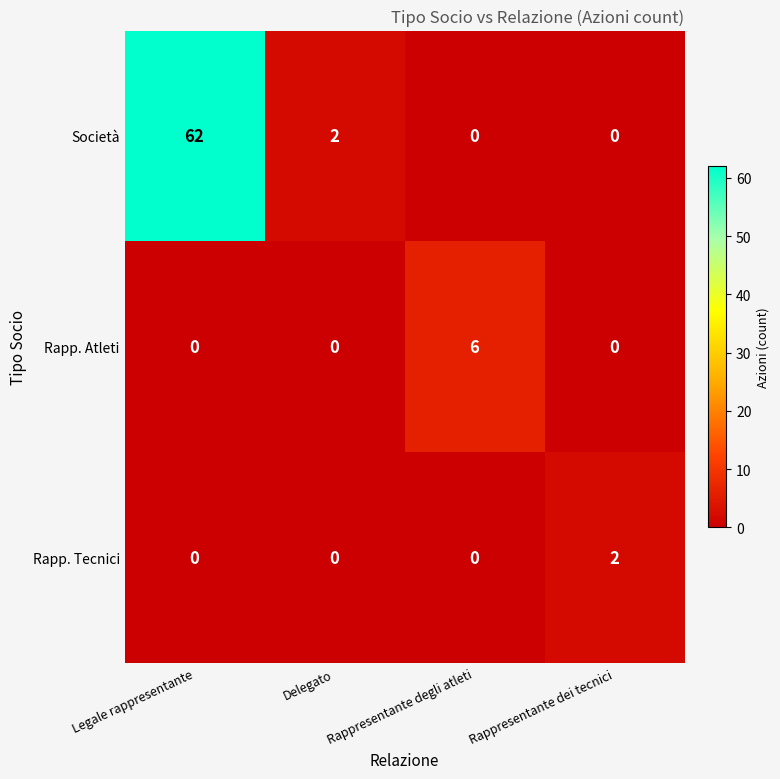

What is the average value of the Società series?

16